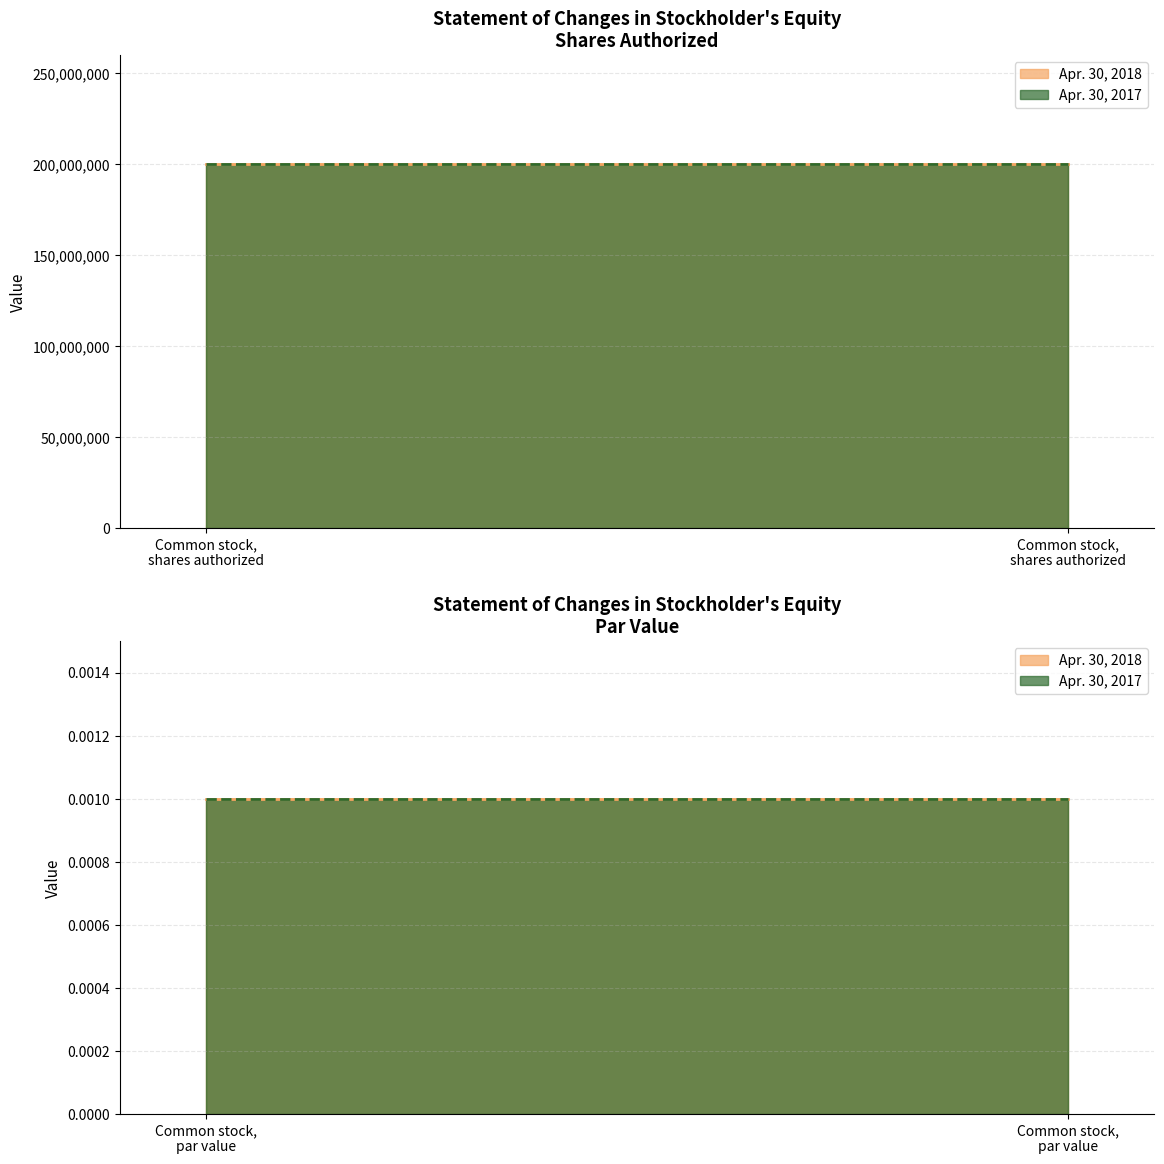

Read the Apr. 30, 2017 value at Common stock, shares authorized.

200000000.0